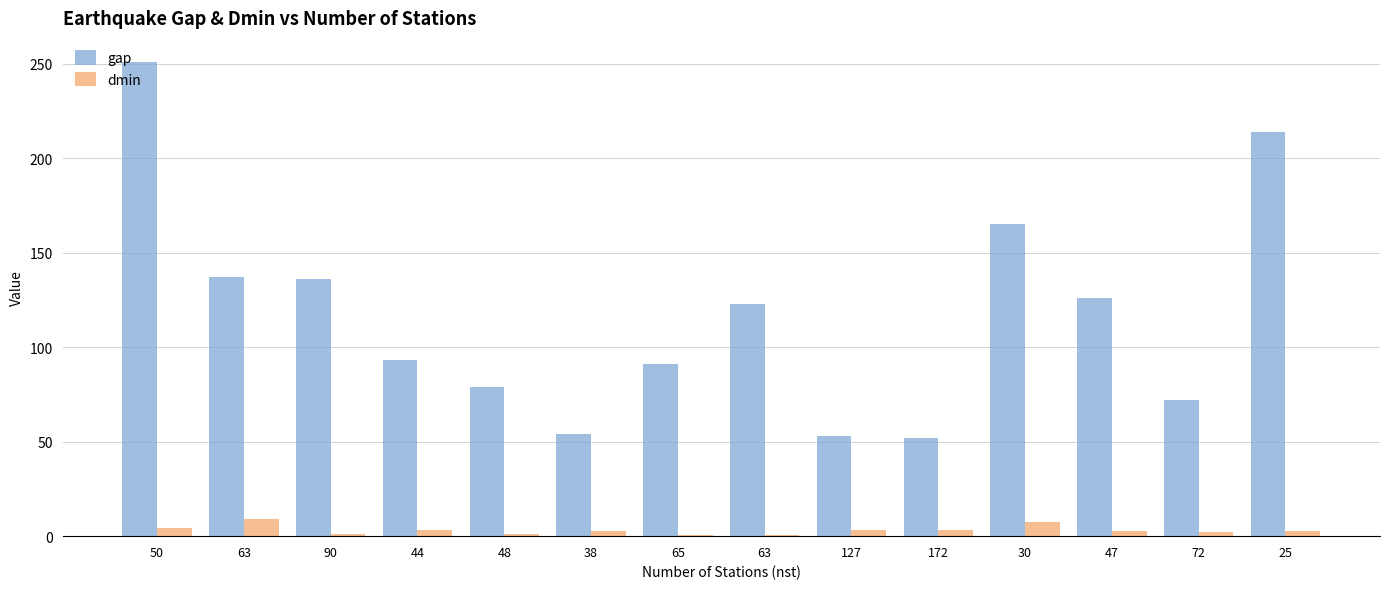

How many series are shown in this chart?

2